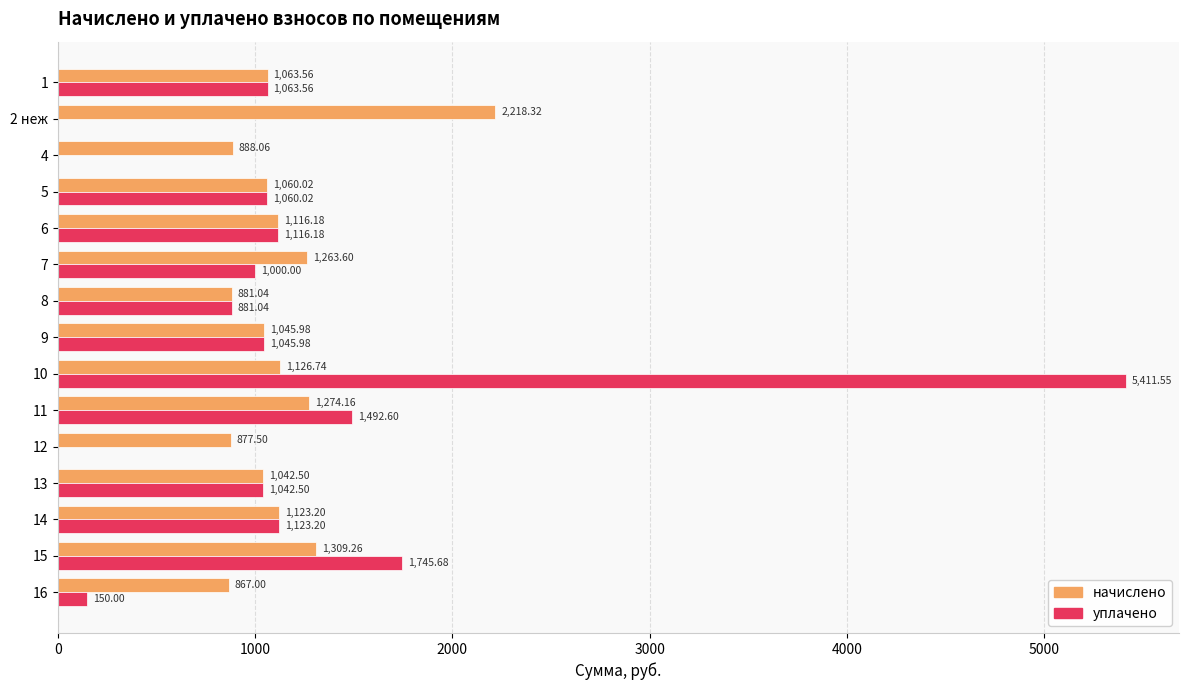

What is the sum of all начислено values?

17157.1